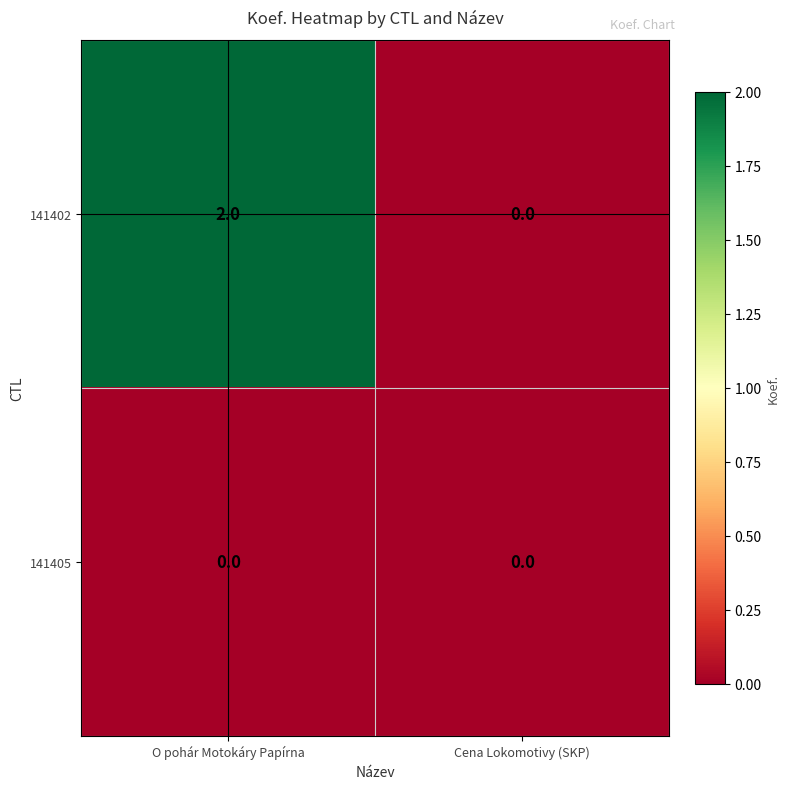

List the labels in order of 141402 value, largest first.

O pohár Motokáry Papírna, Cena Lokomotivy (SKP)